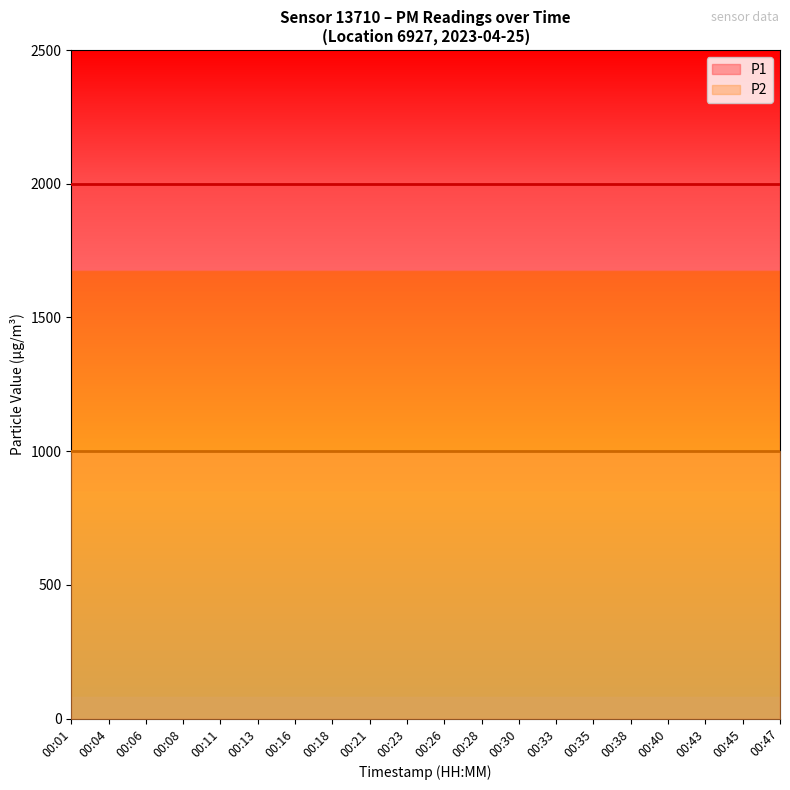

Where is P1 nearest to the value 1999?

00:01